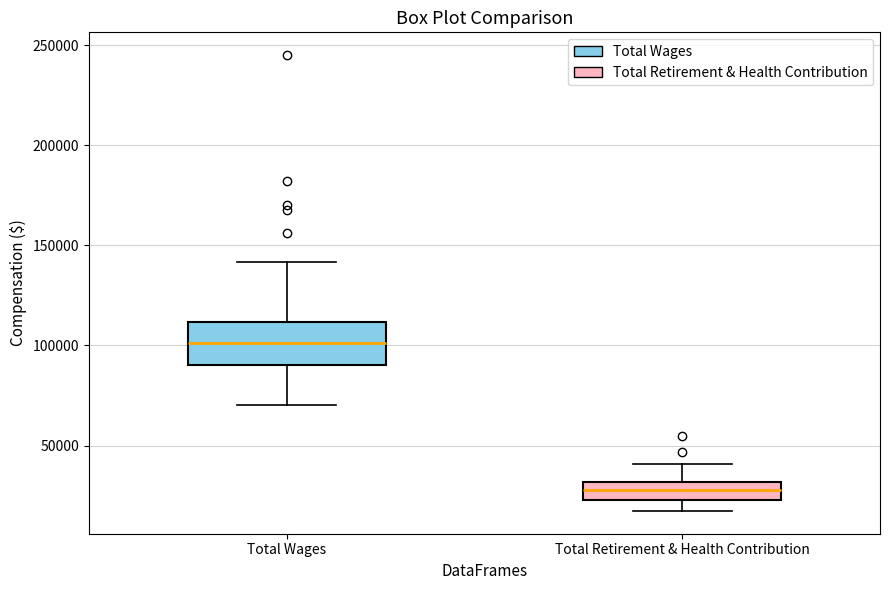

Which box's median line is the lowest?

Total Retirement & Health Contribution